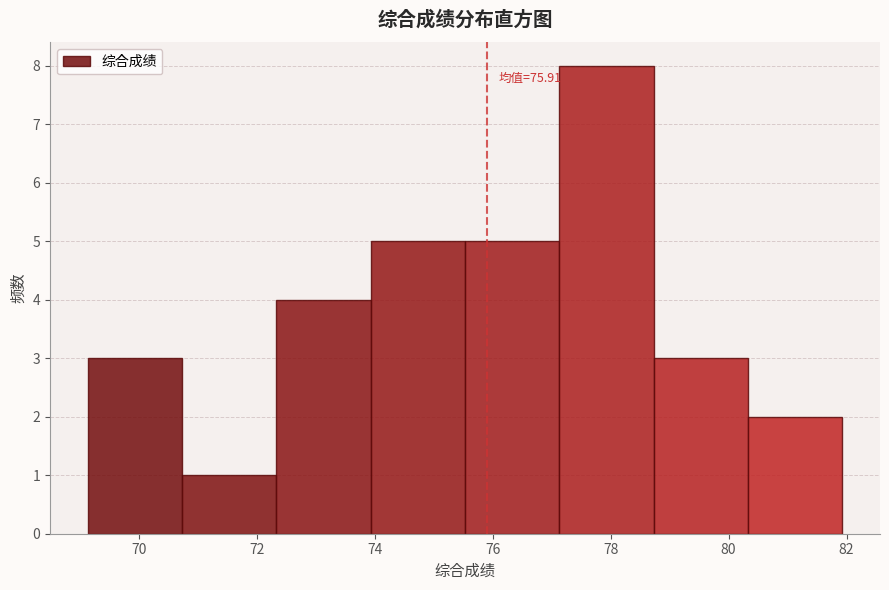

Which range on the x-axis has the tallest bar?

77.2 to 78.8